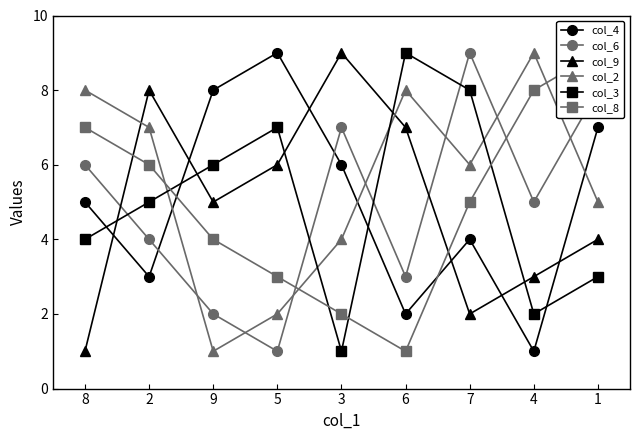

How many values in the col_3 series exceed 5?

4